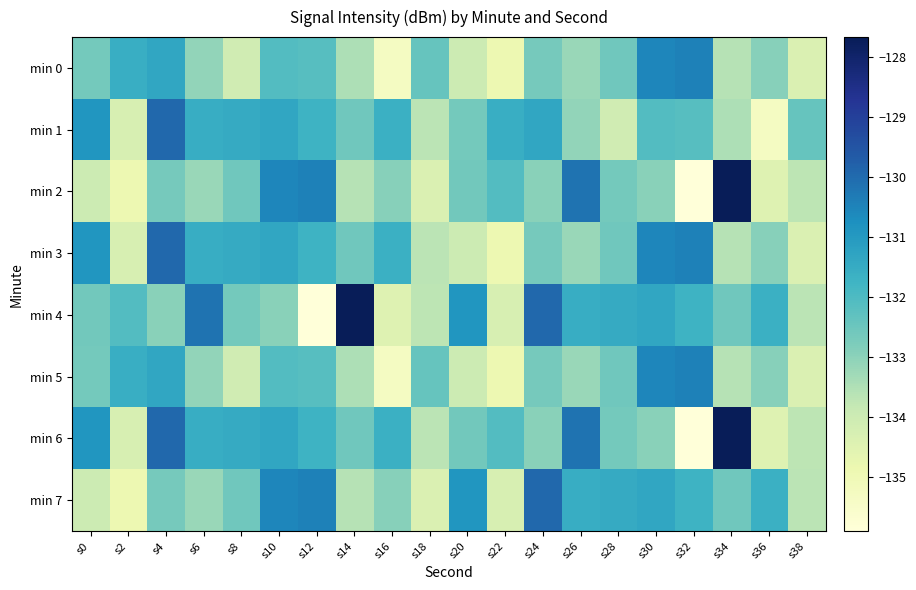

At s34, list the series in order from largest to smallest.

min 2, min 6, min 4, min 7, min 1, min 0, min 3, min 5